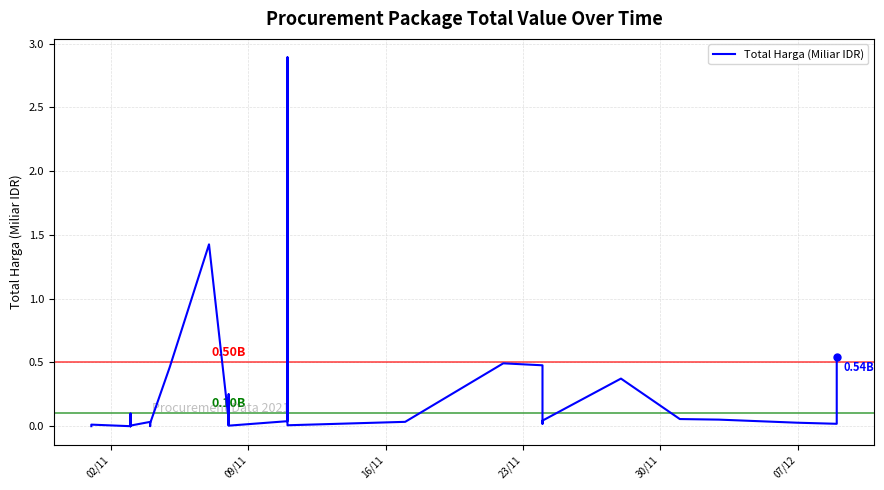

True or false: the data has more than 1 interior local peaks.

True